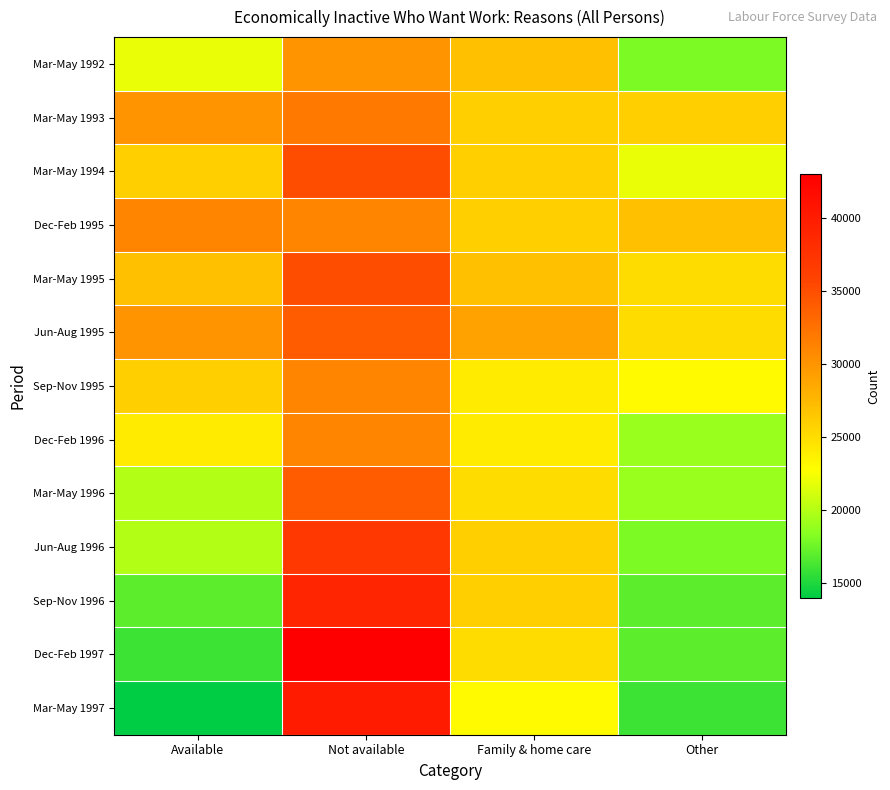

Rank the series at Available from lowest to highest value.

Mar-May 1997, Dec-Feb 1997, Sep-Nov 1996, Mar-May 1996, Jun-Aug 1996, Mar-May 1992, Dec-Feb 1996, Mar-May 1994, Sep-Nov 1995, Mar-May 1995, Mar-May 1993, Jun-Aug 1995, Dec-Feb 1995